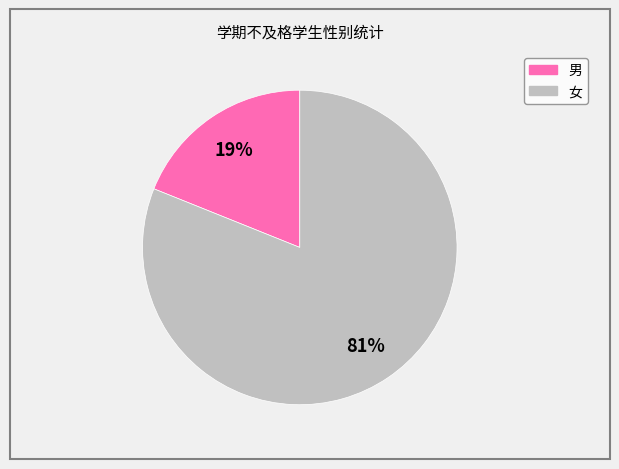

How many slices are in this pie chart?

2